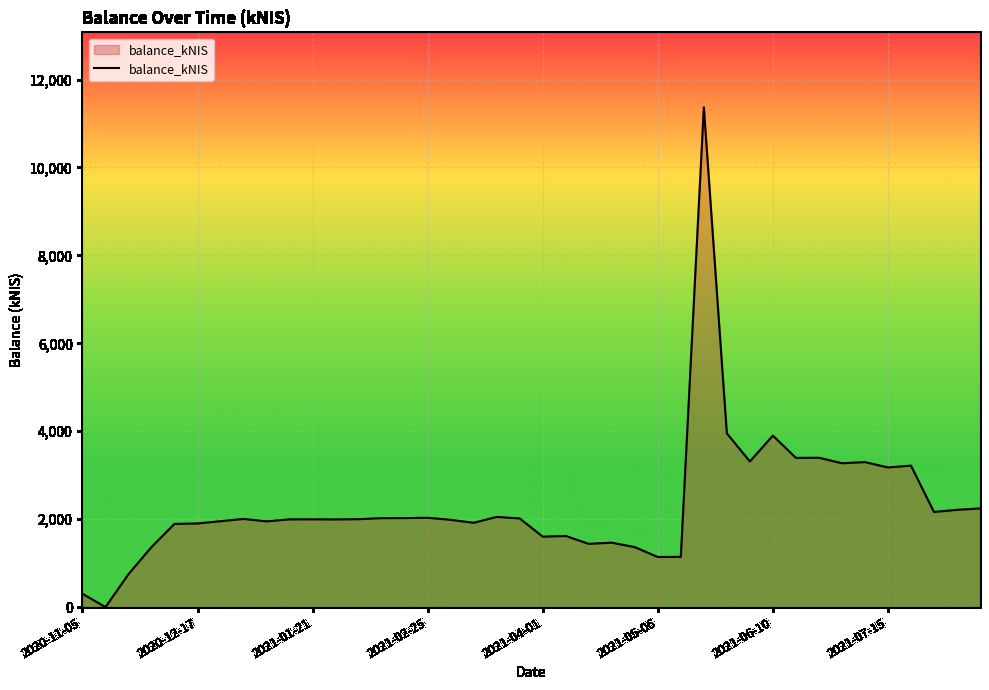

What is the difference between the maximum and minimum values?

11368.0